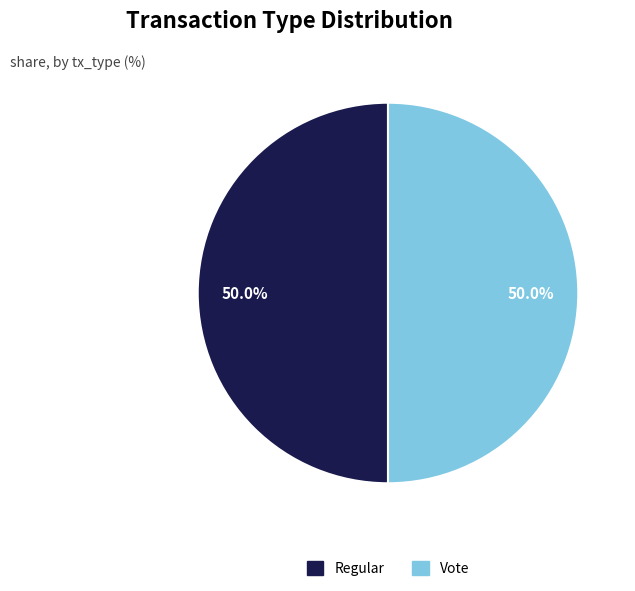

Is it true that Regular is 38% of the pie?

False